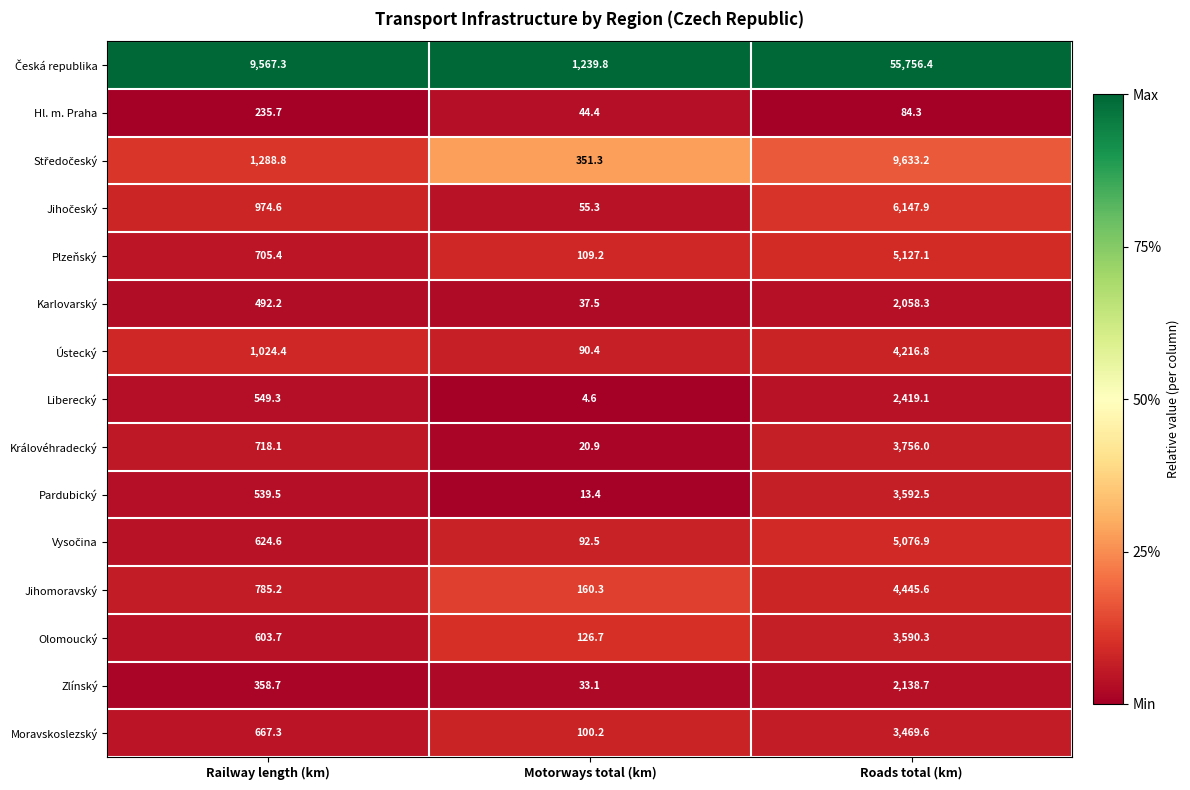

At which label does Královéhradecký reach its minimum?

Motorways total (km)